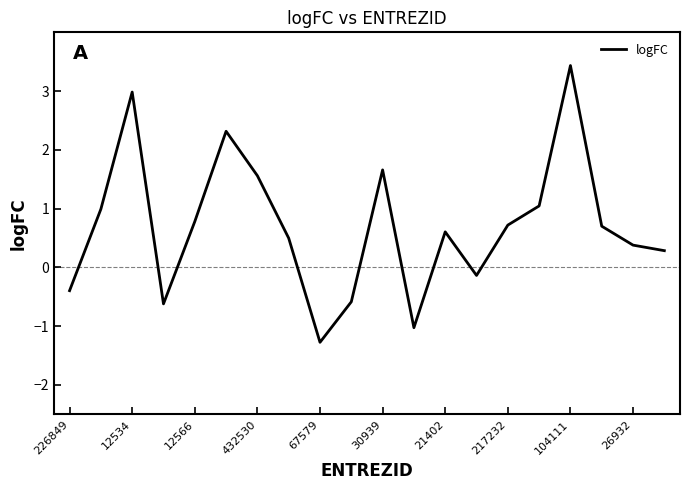

What is the maximum value shown in the chart?

3.4